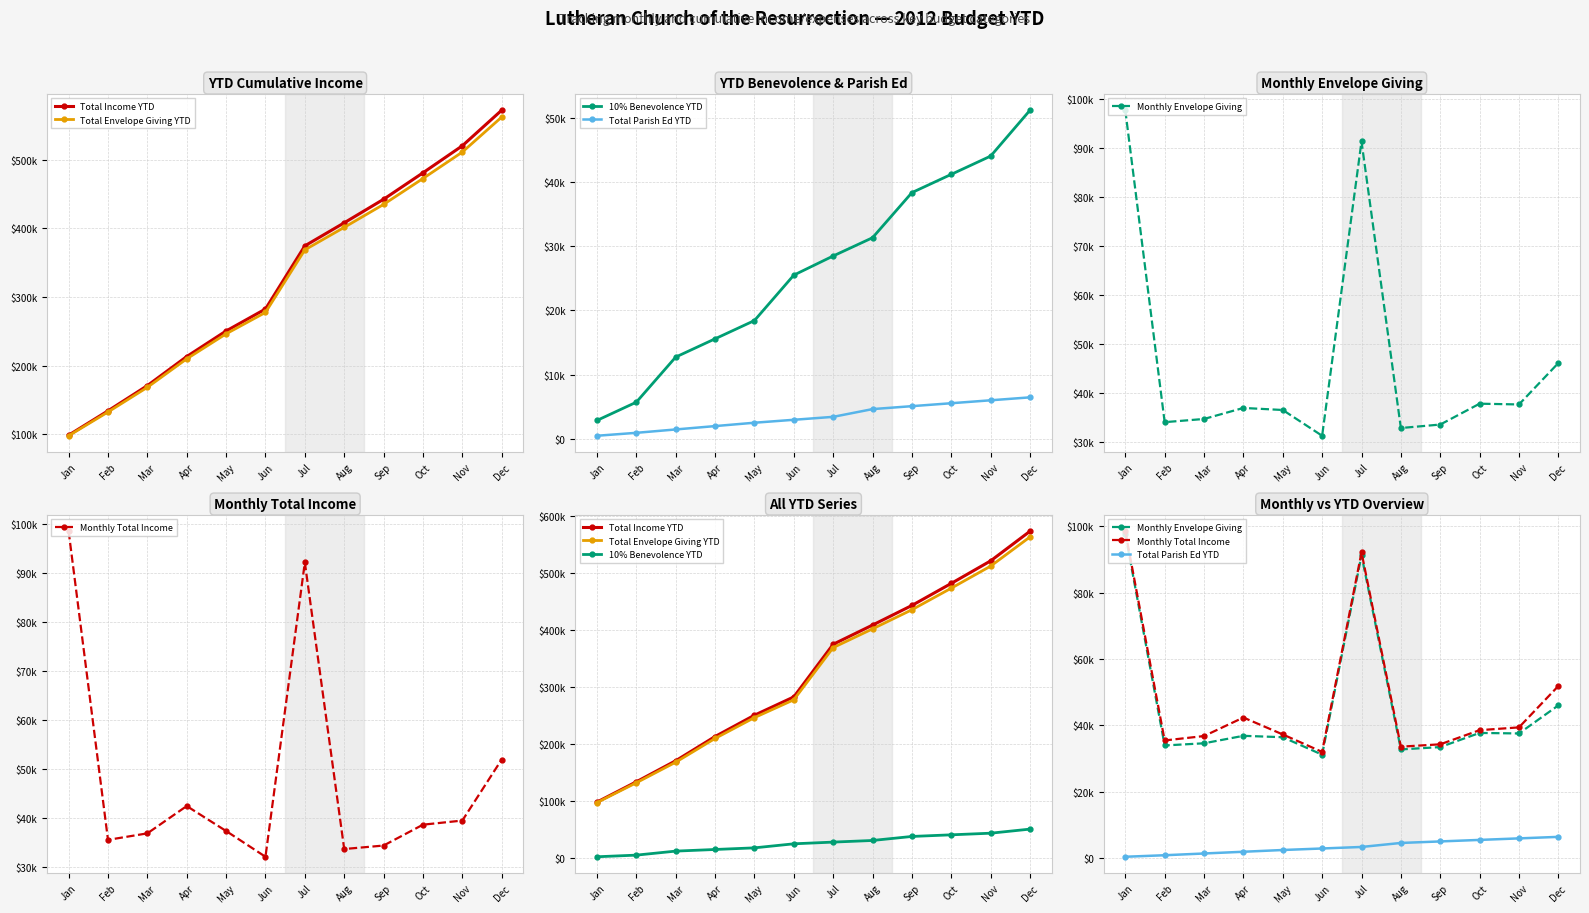

What is the difference between the maximum and minimum values in the Total Parish Ed YTD series?

5991.7